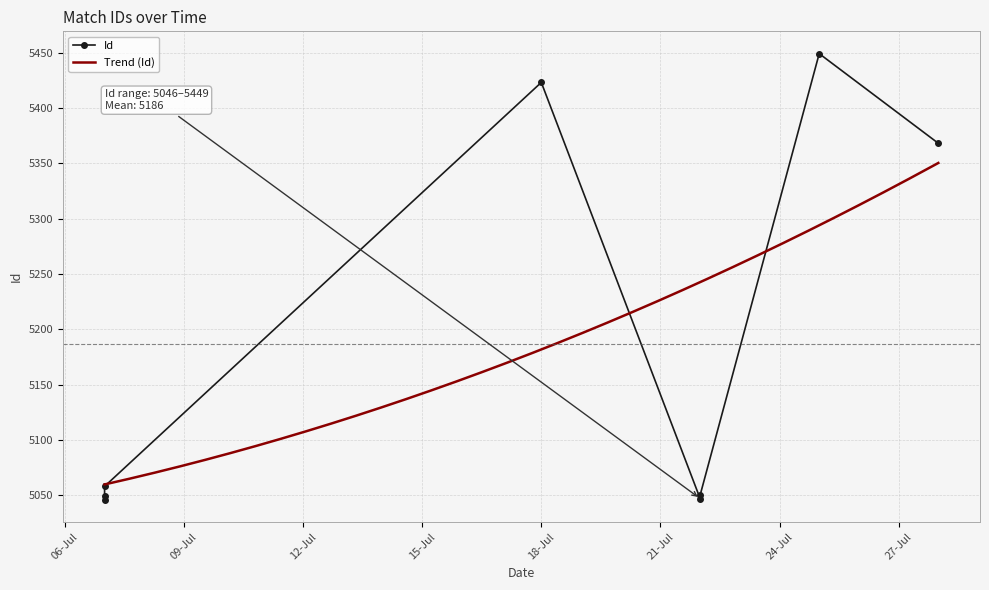

What is the minimum value for Trend (Id)?

5059.7